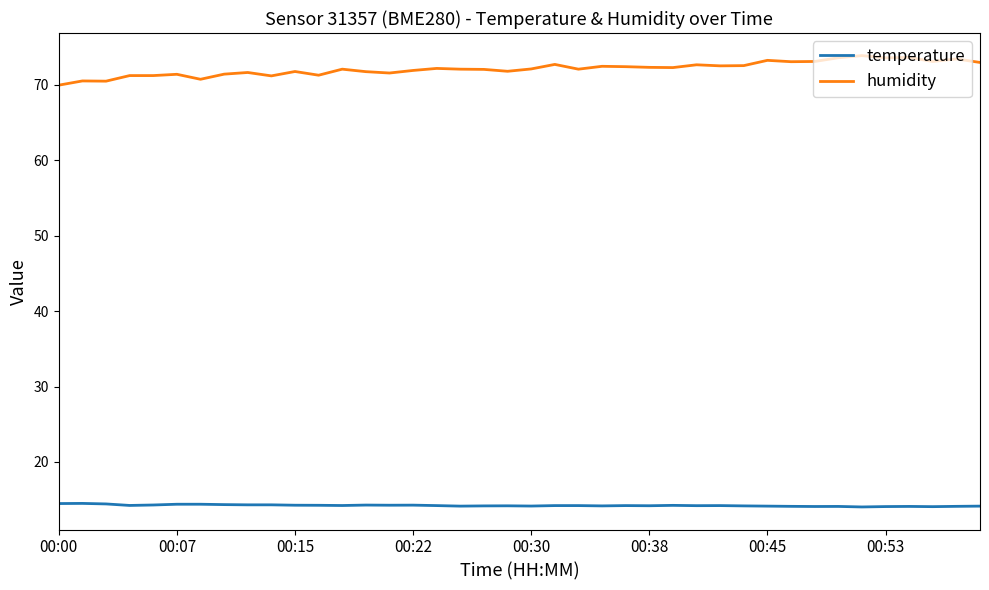

Which series has the largest total across all categories?

humidity